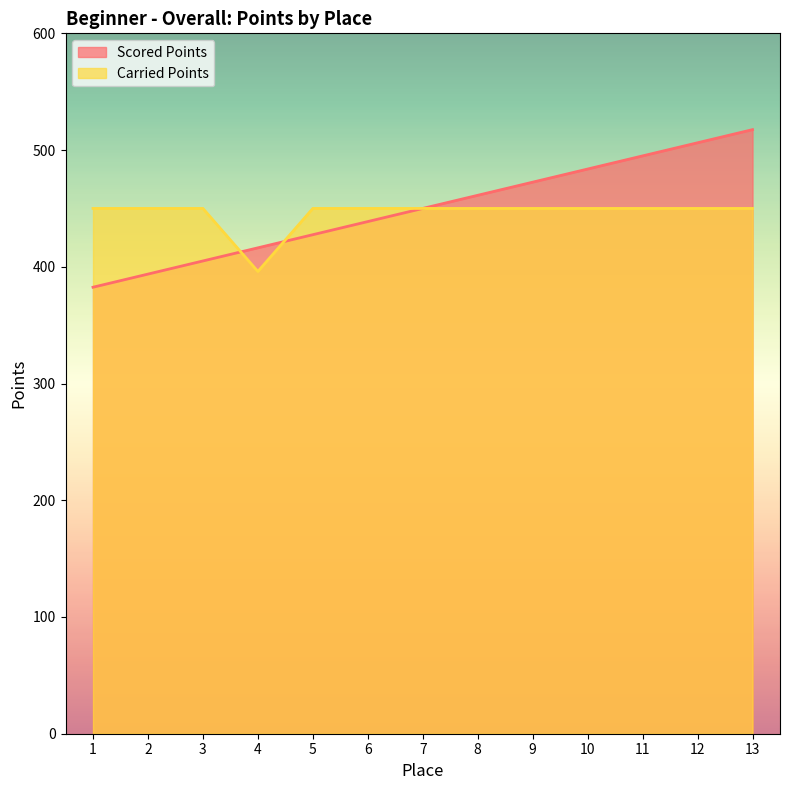

Does the chart display data point markers on the line(s)?

No